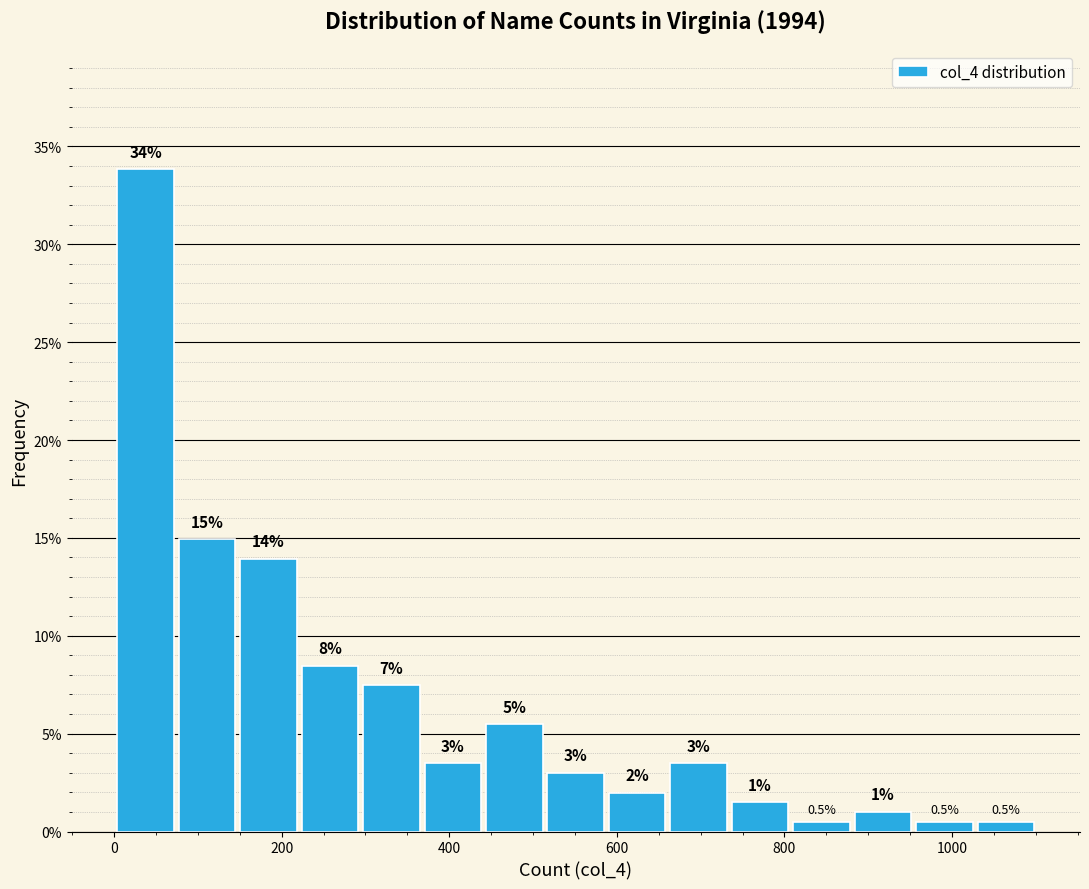

Read against the x-axis, roughly where is the centre of the tallest bar?

40